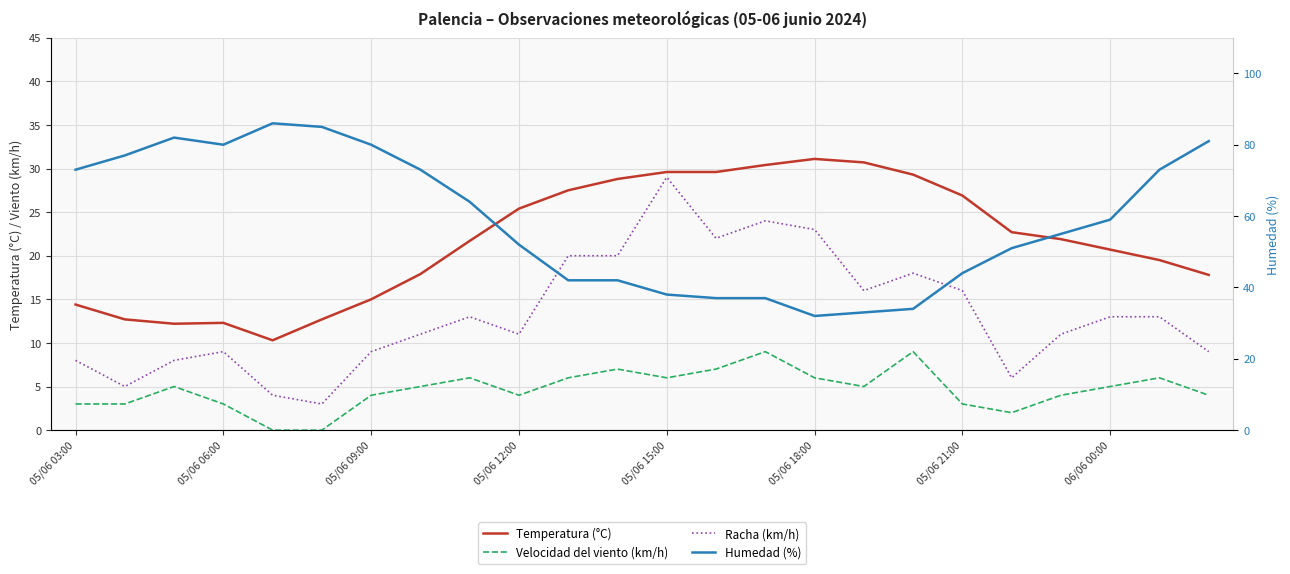

How many lines are shown in the chart?

4